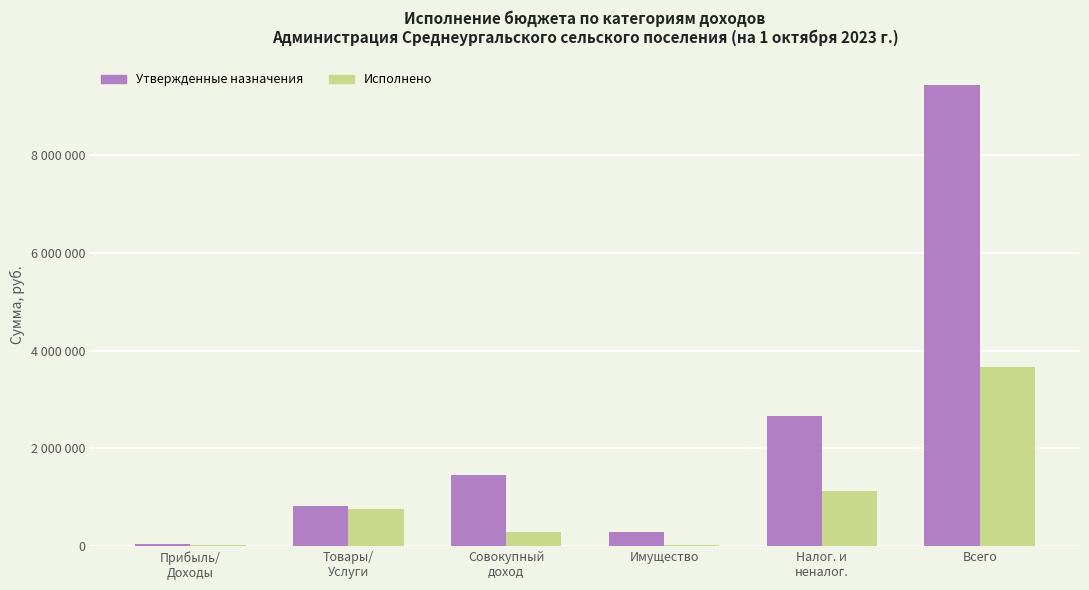

What is the sum of the Утвержденные назначения values at Налог. и
неналог. and Имущество?

2953000.0